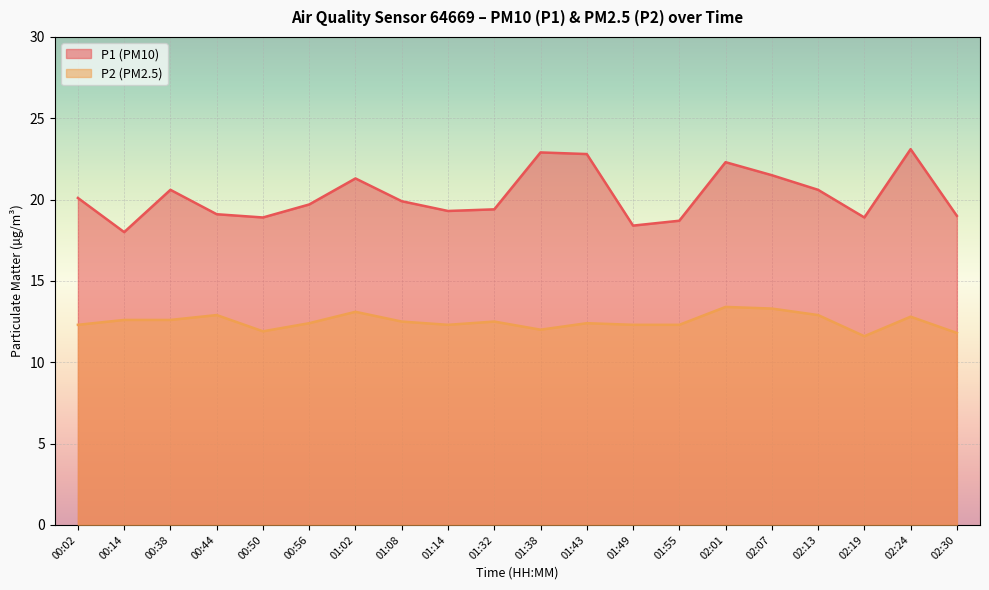

At which label does P2 first exceed 12?

00:02